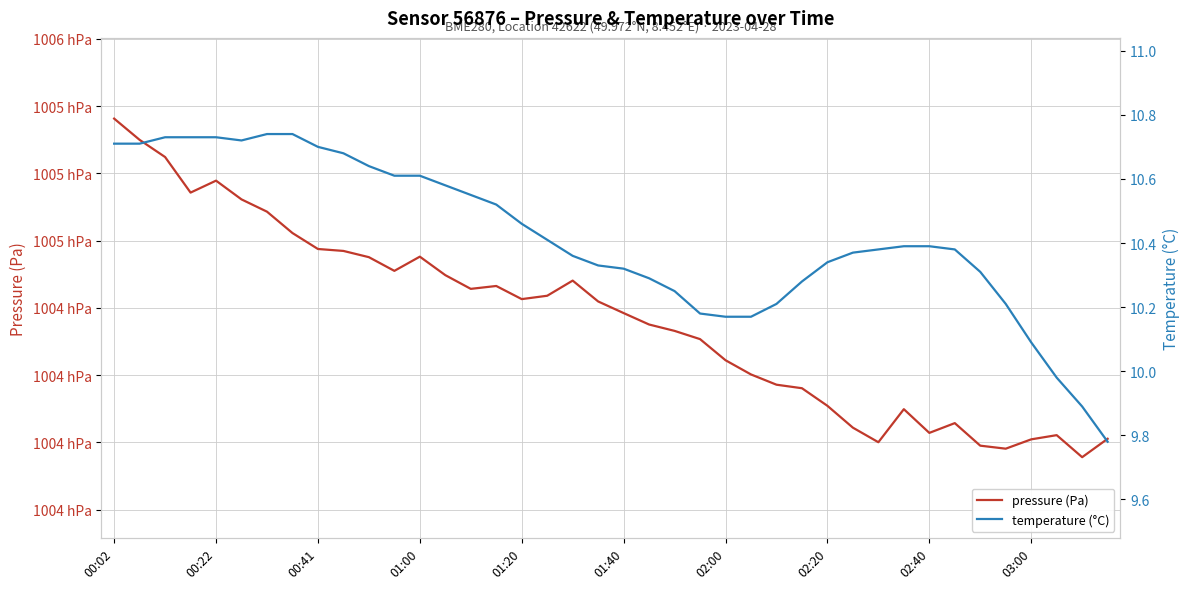

What is the spread (max minus min) of values at 15?

100447.6